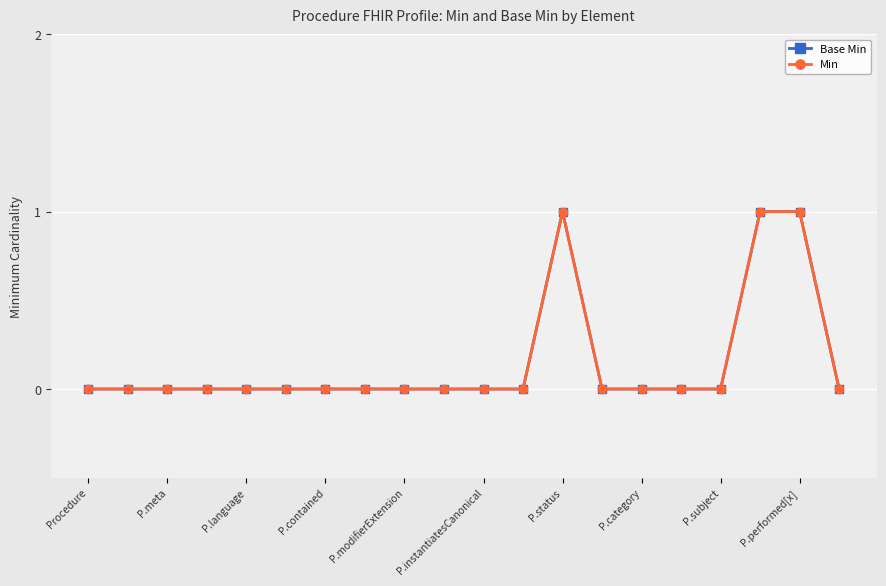

Is this an area chart (filled region under the line)?

No